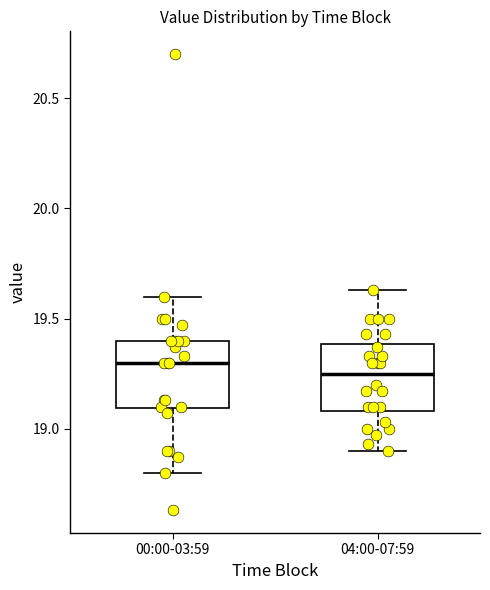

Reading left to right, read every box against the y-axis: the position of its median line, the range the box covers, and the ends of its whiskers. The values are not printed on the chart, so give them approximately, as read against the axis.

00:00-03:59: median 19.30, box 19.10 to 19.40, whiskers 18.80 to 19.60
04:00-07:59: median 19.25, box 19.10 to 19.40, whiskers 18.90 to 19.65